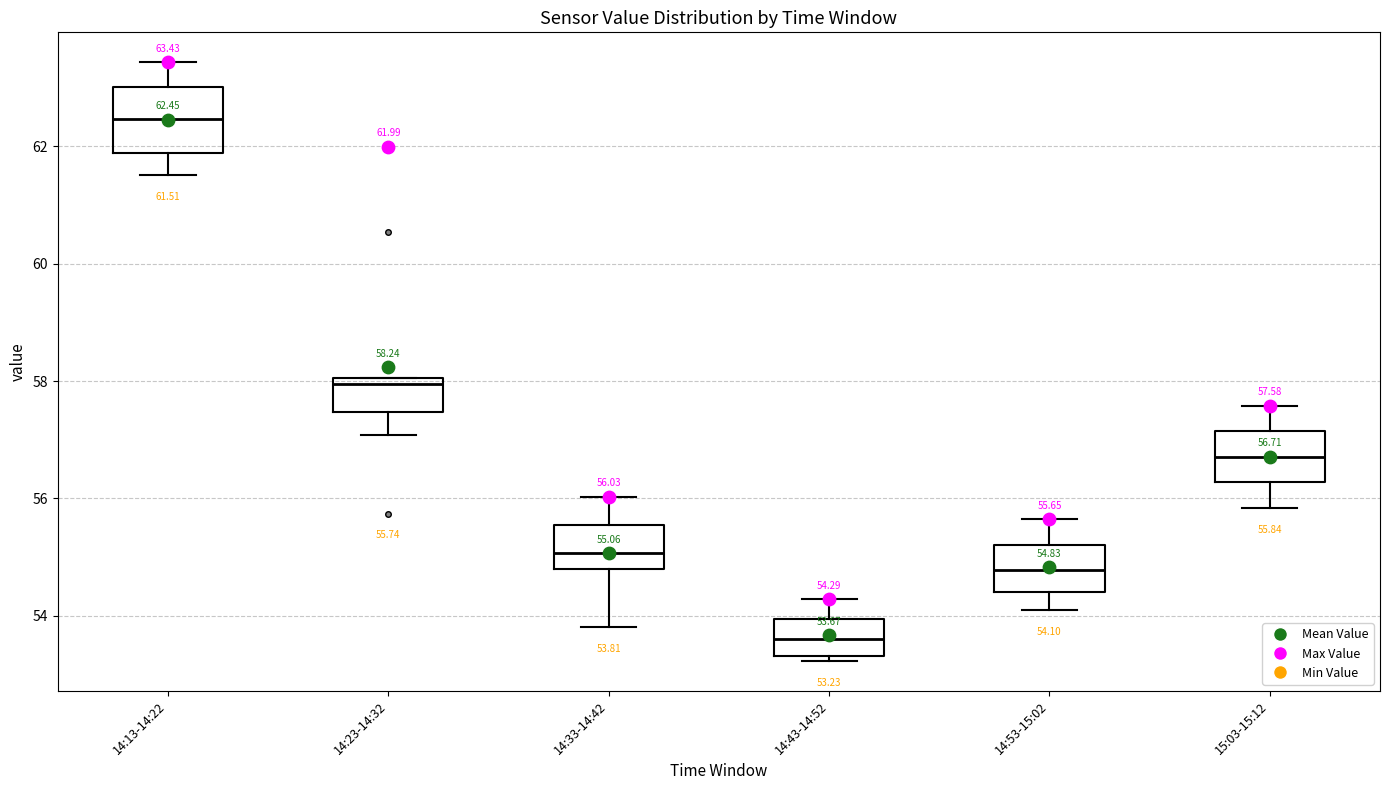

Which box's median line is the highest?

14:13-14:22